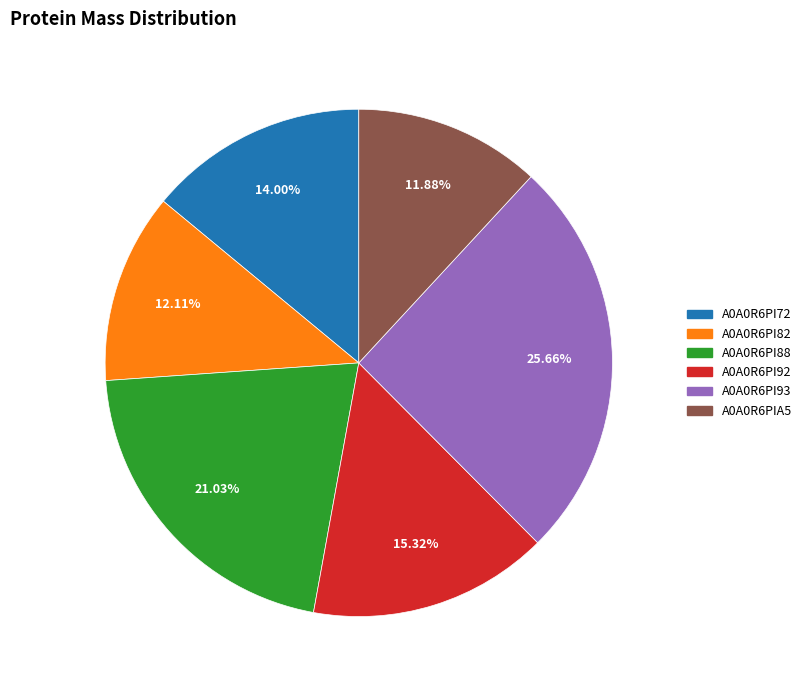

What percentage is the A0A0R6PI93 slice, to the nearest percent?

26%